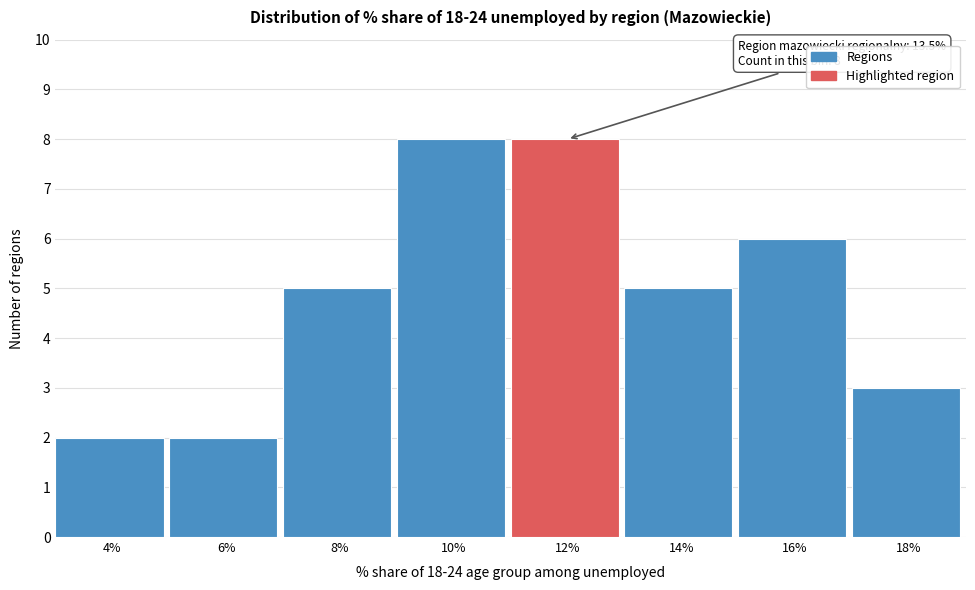

Reading left to right, list all the values displayed in this chart.

2	2	5	8	8	5	6	3